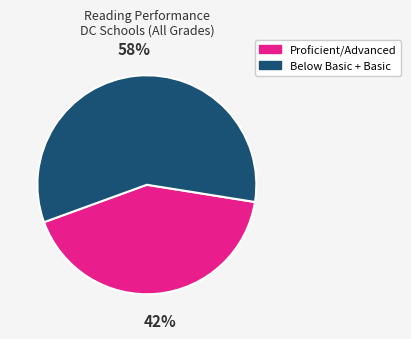

To the nearest percent, what percentage of the pie is Below Basic + Basic?

58%